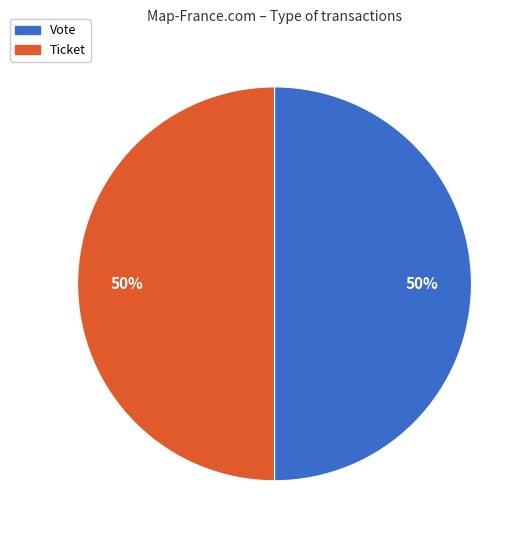

How many slices are in this pie chart?

2